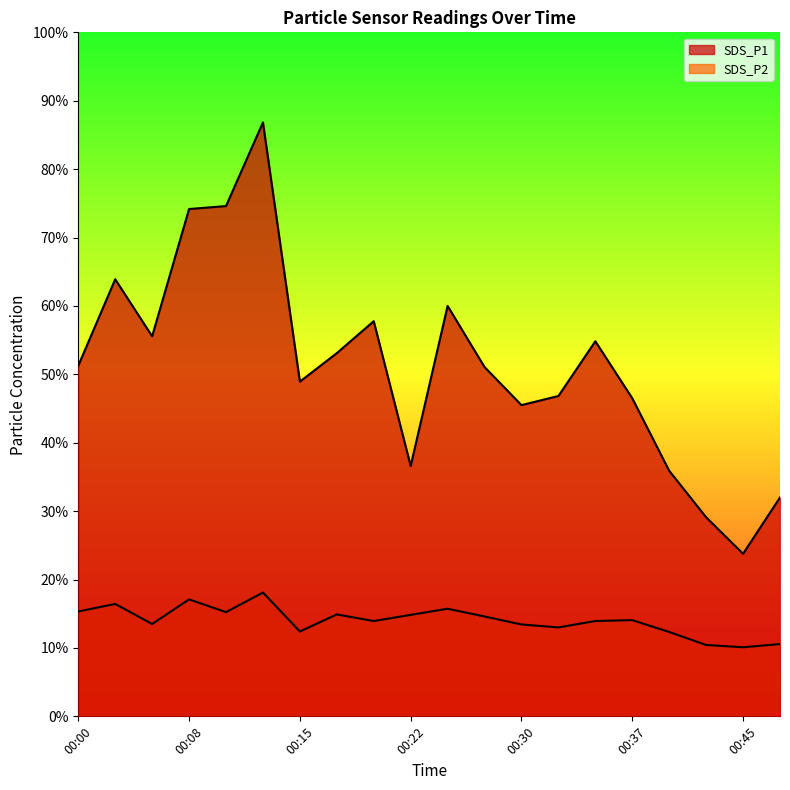

Reading left to right, list all the values displayed in this chart.

SDS_P1: 00:00=15.4	00:03=19.2	00:05=16.7	00:08=22.2	00:10=22.4	00:13=26.1	00:15=14.7	00:17=15.9	00:20=17.3	00:22=11.0	00:25=18.0	00:27=15.3	00:30=13.7	00:32=14.1	00:35=16.4	00:37=13.9	00:40=10.8	00:42=8.7	00:45=7.1	00:47=9.6
SDS_P2: 00:00=4.6	00:03=4.9	00:05=4.0	00:08=5.1	00:10=4.6	00:13=5.4	00:15=3.7	00:17=4.5	00:20=4.2	00:22=4.5	00:25=4.7	00:27=4.4	00:30=4.0	00:32=3.9	00:35=4.2	00:37=4.2	00:40=3.7	00:42=3.1	00:45=3.0	00:47=3.2